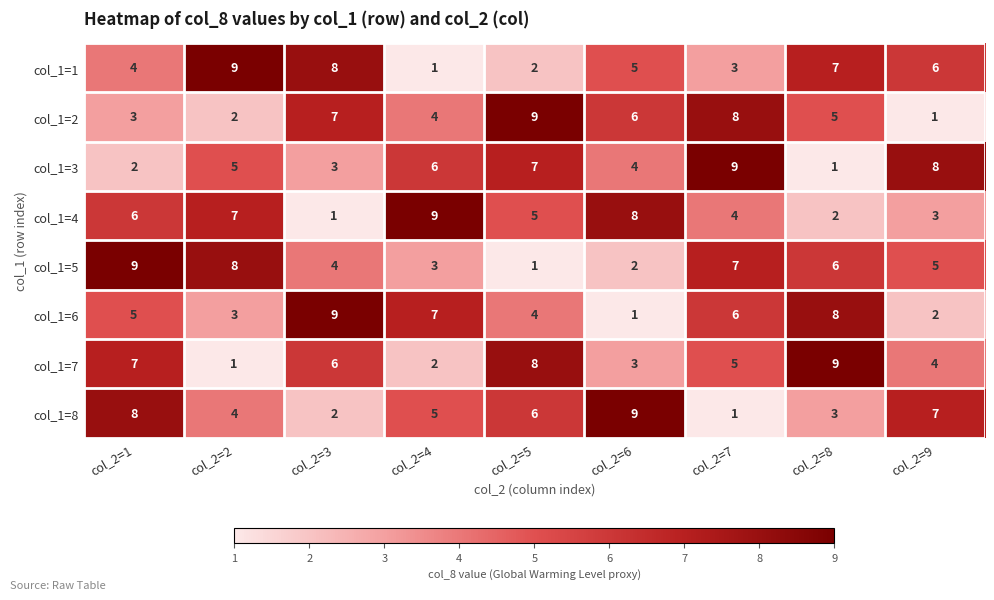

What is the spread (max minus min) of values at col_2=3?

8